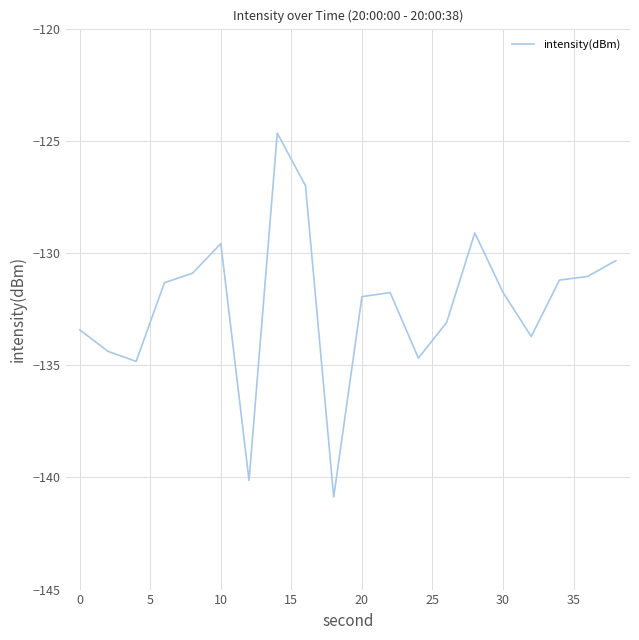

What is the difference between the maximum and minimum values?

16.2